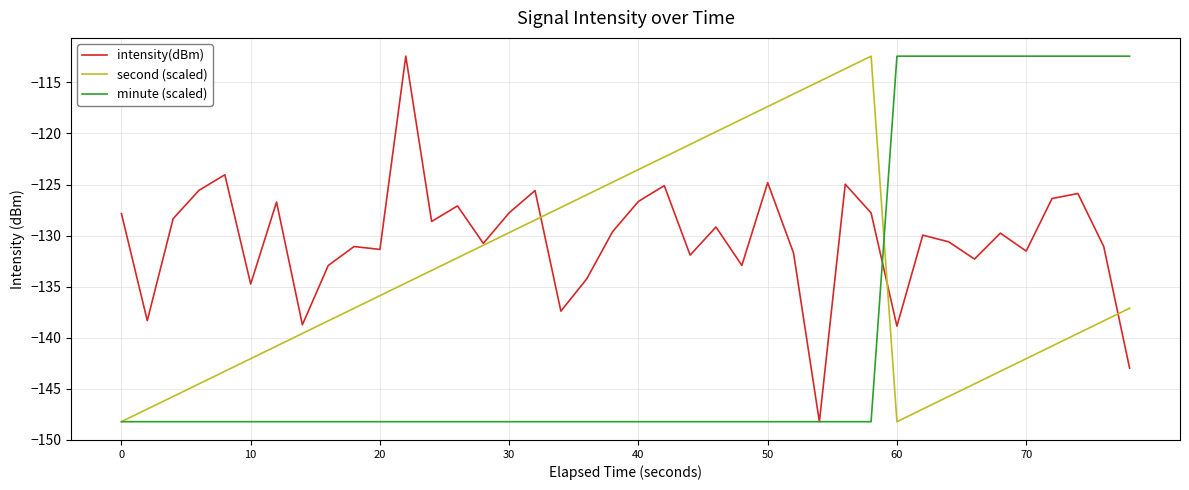

After their last crossing, which series has the higher values: second (scaled) or intensity(dBm)?

second (scaled)